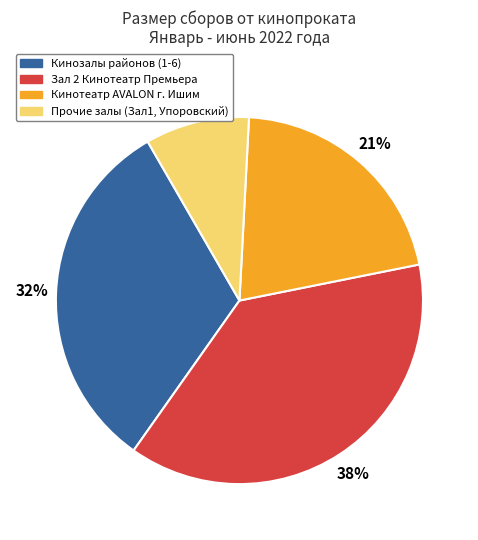

Does any single category account for the majority?

No